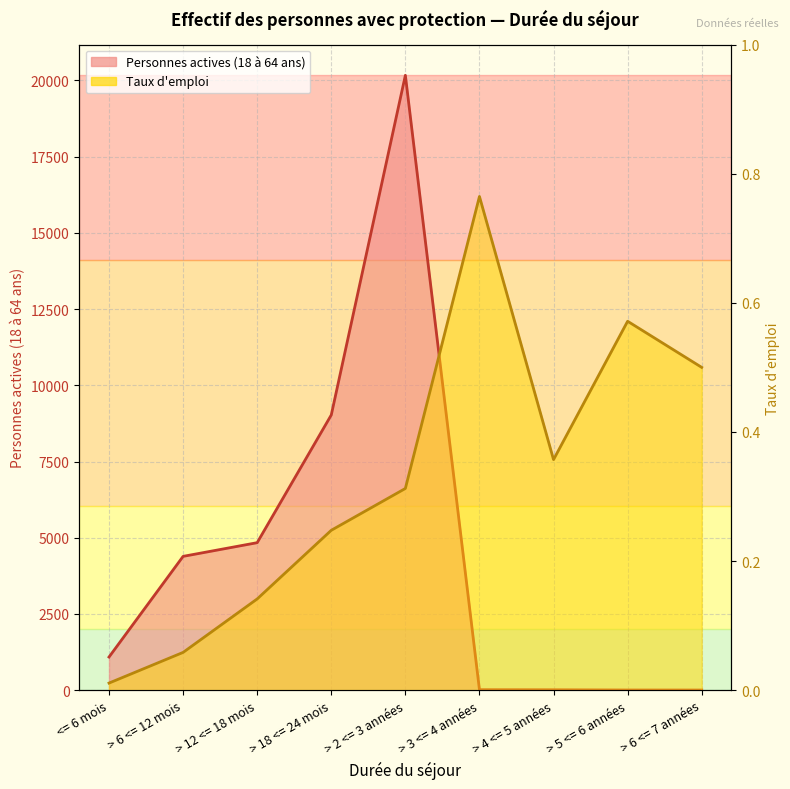

Between > 2 <= 3 années and > 6 <= 12 mois, which is larger?

> 2 <= 3 années